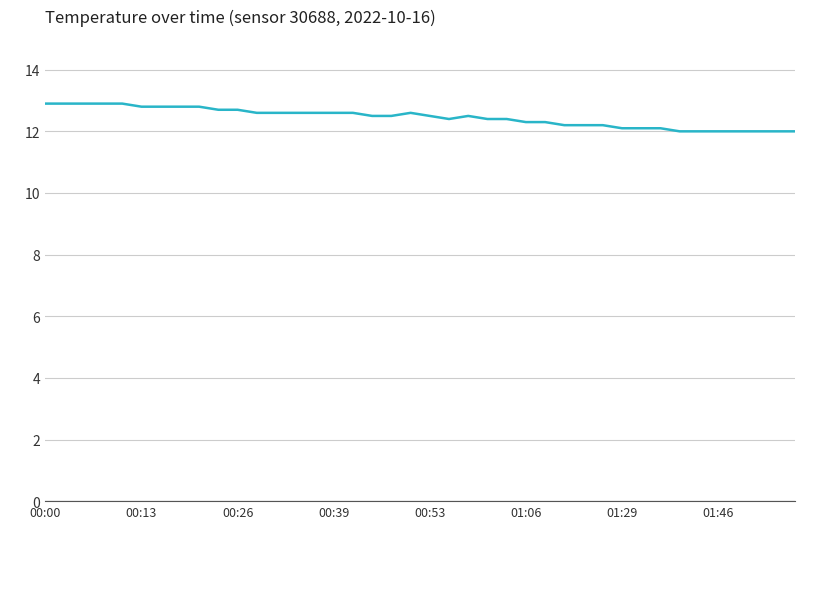

How many distinct data groups are displayed?

1